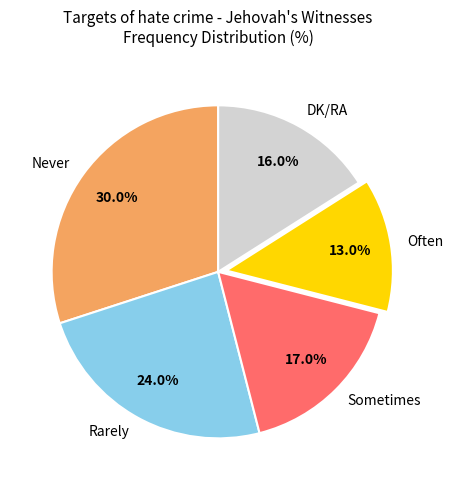

Approximately how many times larger is the value at Rarely compared to Sometimes?

1.4